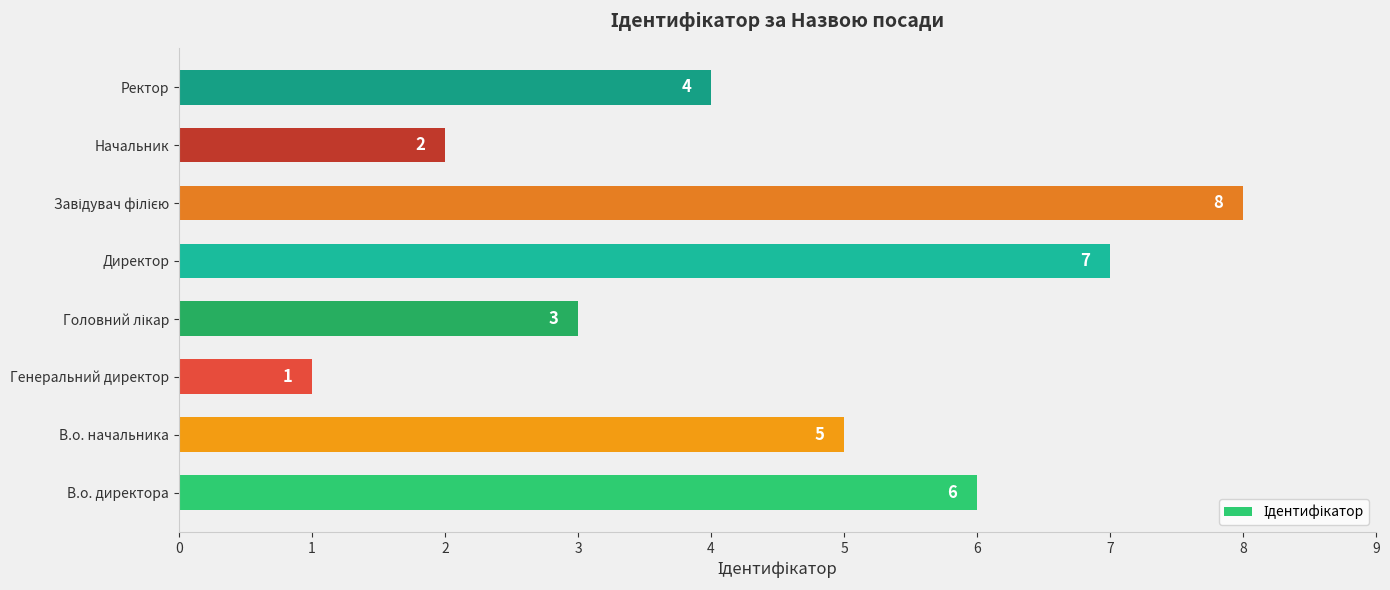

What is the difference between the maximum and minimum values?

7